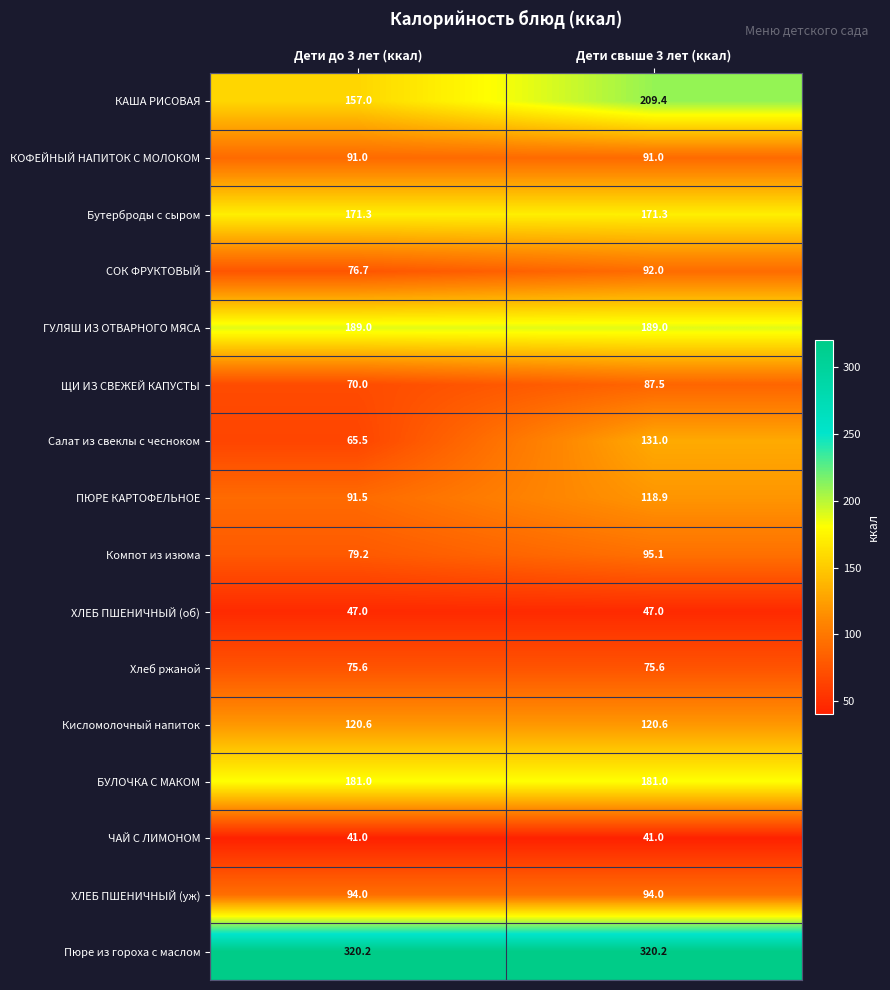

Where is ЩИ ИЗ СВЕЖЕЙ КАПУСТЫ nearest to the value 78?

Дети до 3 лет (ккал)